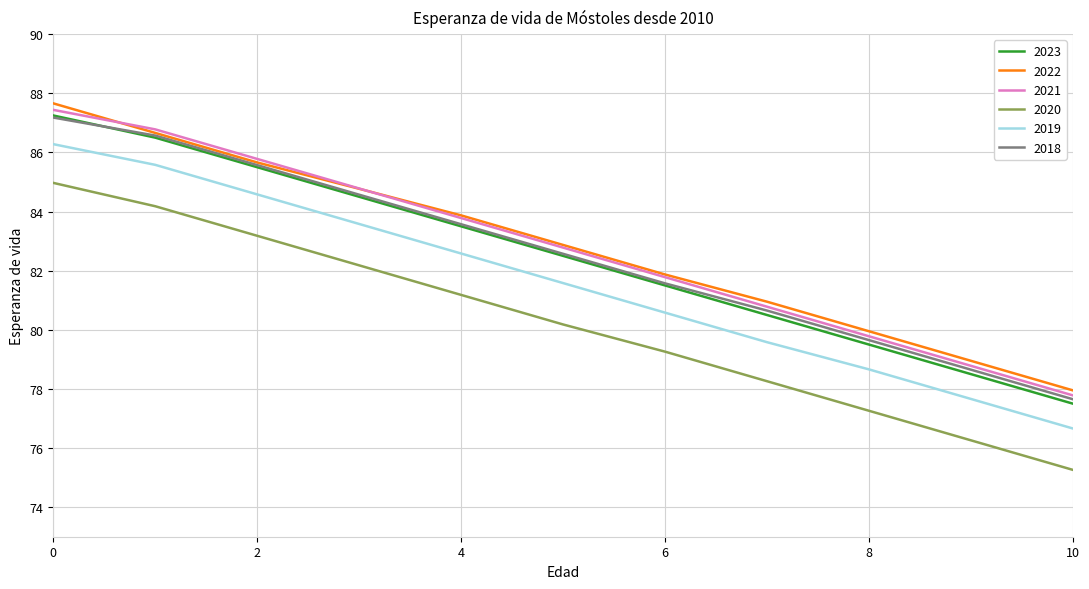

Which series has the widest spread of values?

2023